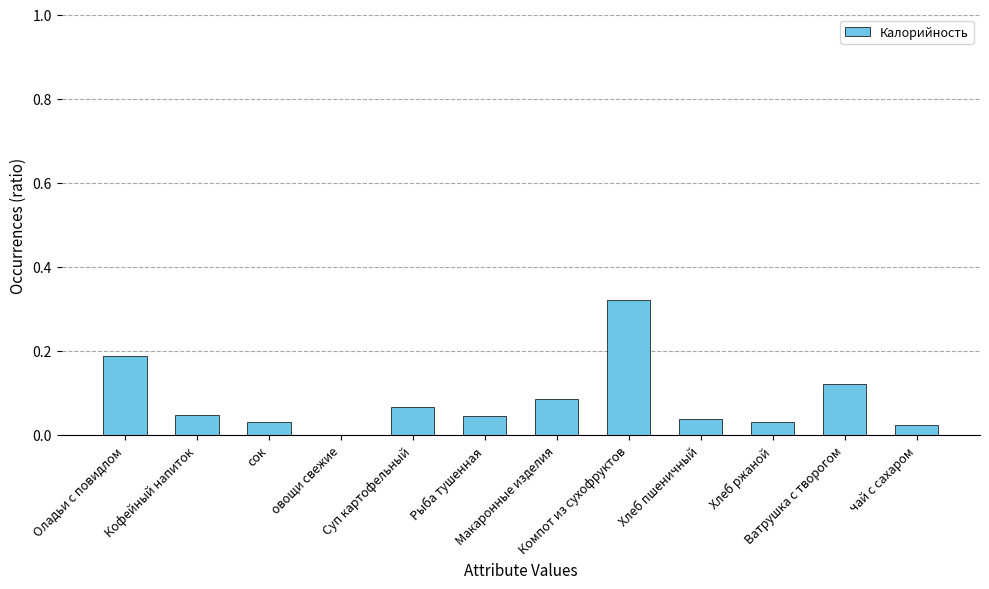

What is the sum of the values at Макаронные изделия and Компот из сухофруктов?

0.4